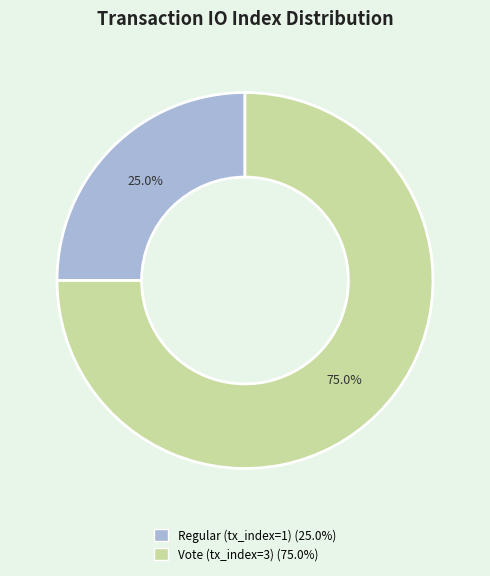

How many segments does this pie chart have?

2